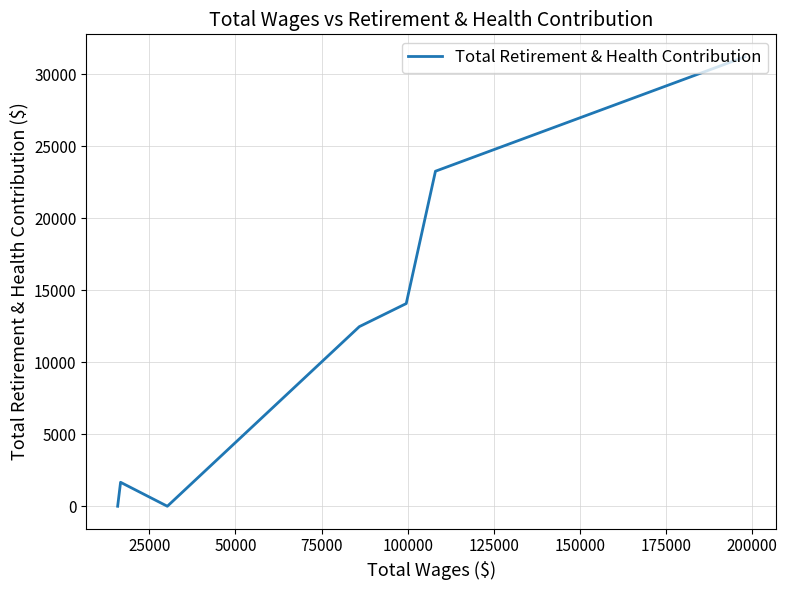

True or false: the data has more than 2 interior local peaks.

False